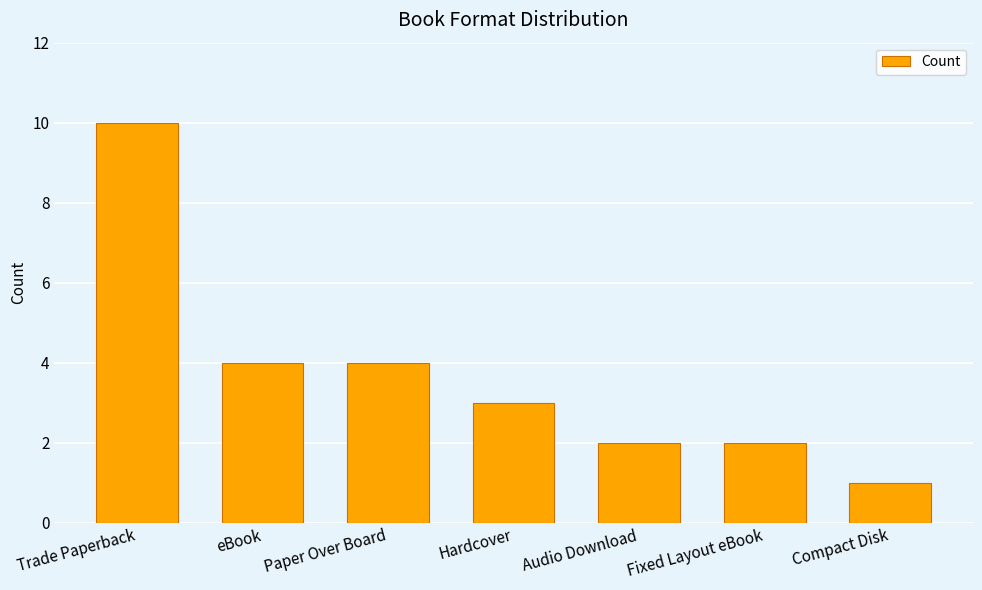

Which label corresponds to the largest value in the chart?

Trade Paperback